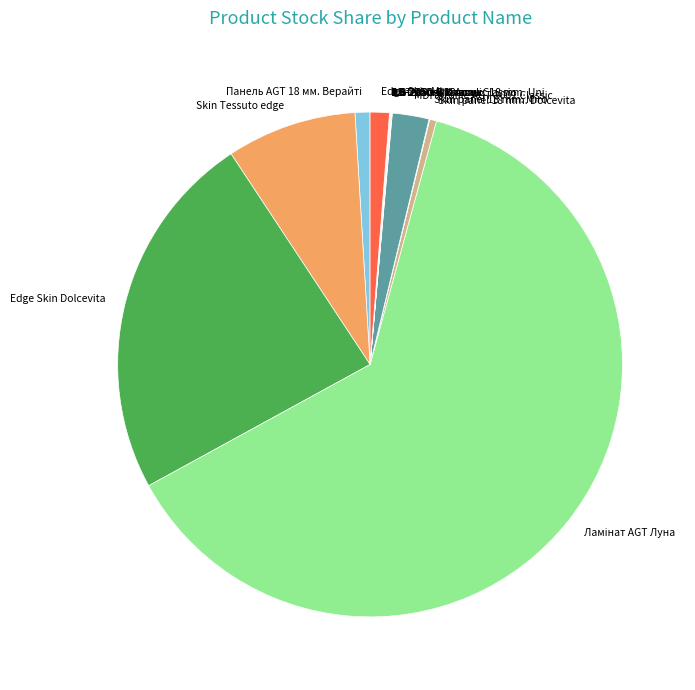

Between Edge Skin Dolcevita and Skin panel 18 mm. Dolcevita, which is larger?

Edge Skin Dolcevita